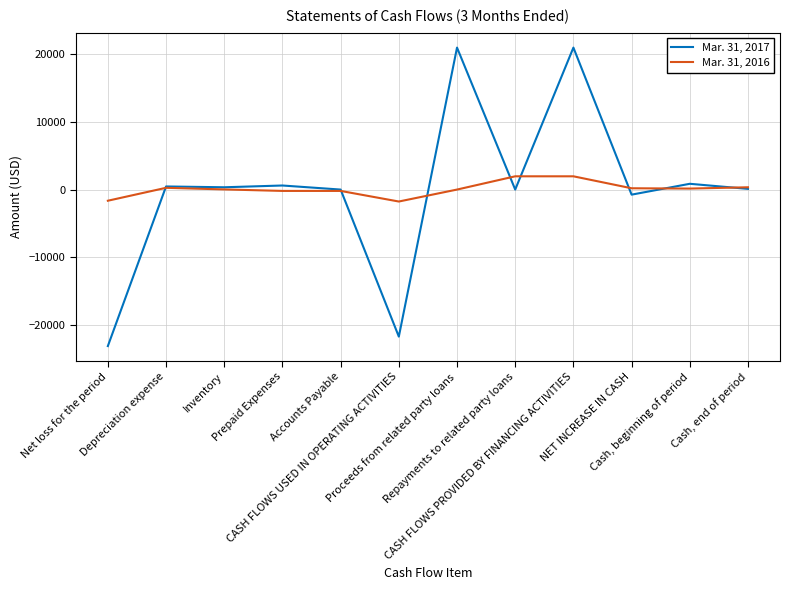

What is the minimum value for Mar. 31, 2017?

-23125